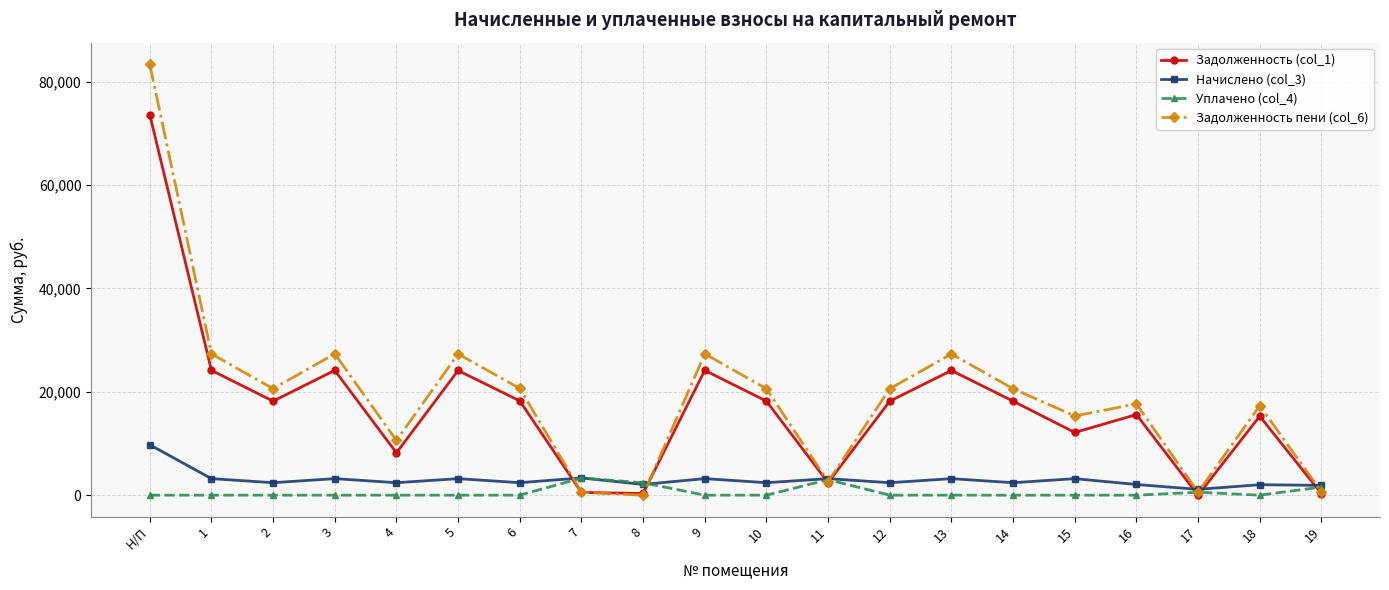

Where is the first local maximum for Задолженность пени (col_6)?

3